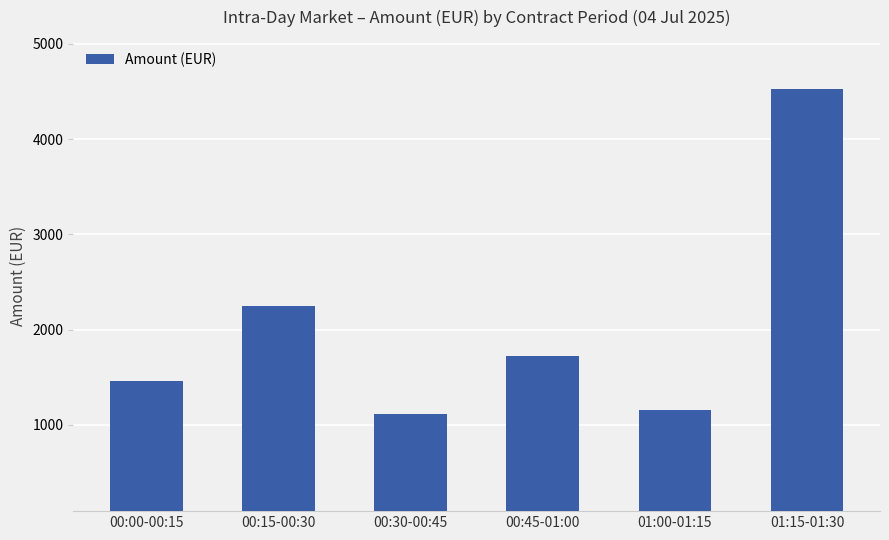

At which category does the chart reach its peak across all series?

01:15-01:30